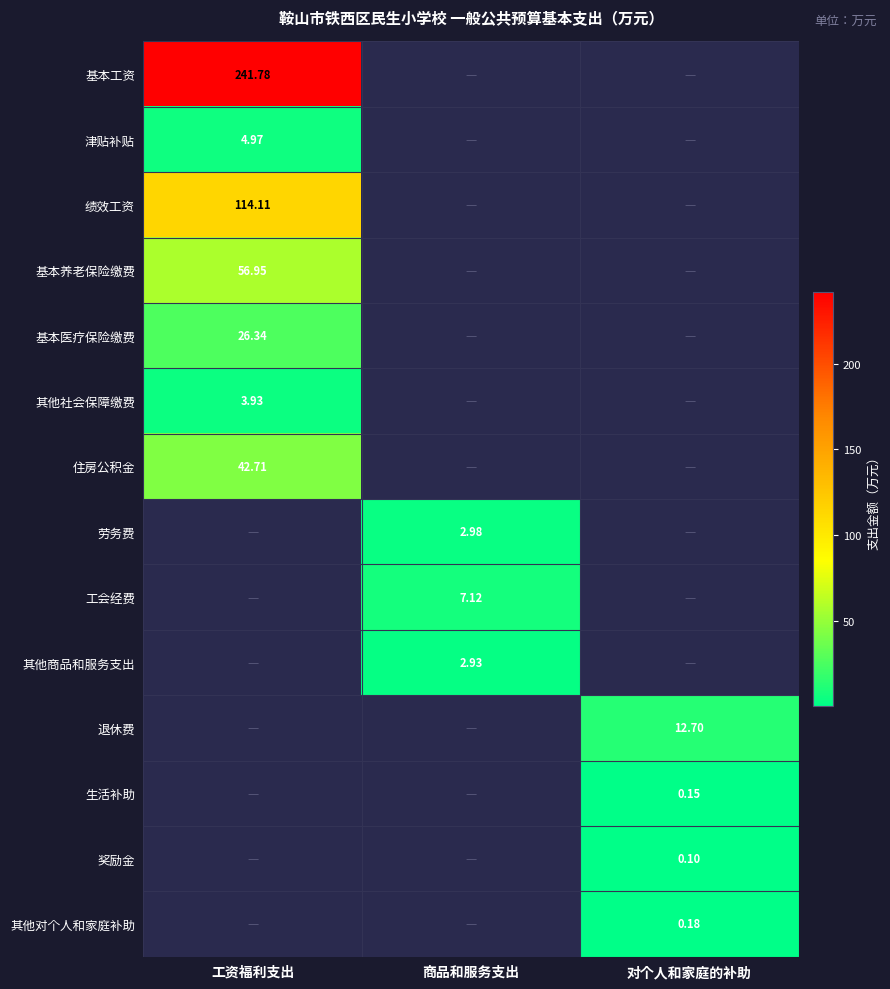

What is the minimum value shown in the chart?

0.1